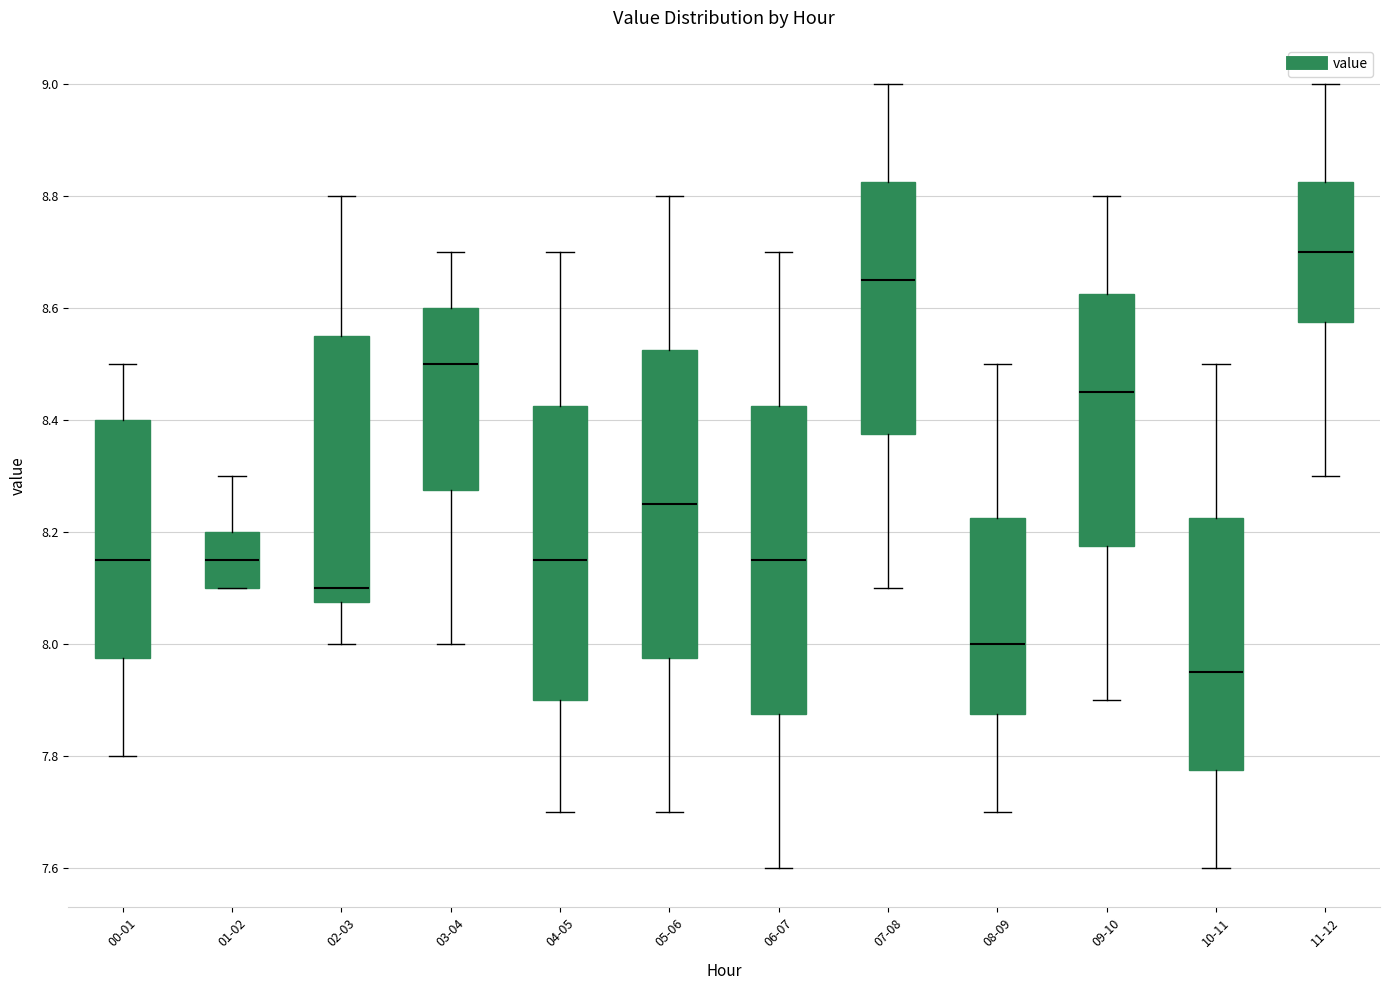

Reading left to right, transcribe this box plot: for each box, give where its median line is, the range the box spans, and where its two whiskers end, as read against the y-axis. The values are not printed on the chart, so give them approximately, as read against the axis.

00-01: median 8.16, box 7.98 to 8.40, whiskers 7.80 to 8.50
01-02: median 8.16, box 8.10 to 8.20, whiskers 8.10 to 8.30
02-03: median 8.10, box 8.08 to 8.56, whiskers 8.00 to 8.80
03-04: median 8.50, box 8.28 to 8.60, whiskers 8.00 to 8.70
04-05: median 8.16, box 7.90 to 8.42, whiskers 7.70 to 8.70
05-06: median 8.26, box 7.98 to 8.52, whiskers 7.70 to 8.80
06-07: median 8.16, box 7.88 to 8.42, whiskers 7.60 to 8.70
07-08: median 8.66, box 8.38 to 8.82, whiskers 8.10 to 9.00
08-09: median 8.00, box 7.88 to 8.22, whiskers 7.70 to 8.50
09-10: median 8.46, box 8.18 to 8.62, whiskers 7.90 to 8.80
10-11: median 7.96, box 7.78 to 8.22, whiskers 7.60 to 8.50
11-12: median 8.70, box 8.58 to 8.82, whiskers 8.30 to 9.00